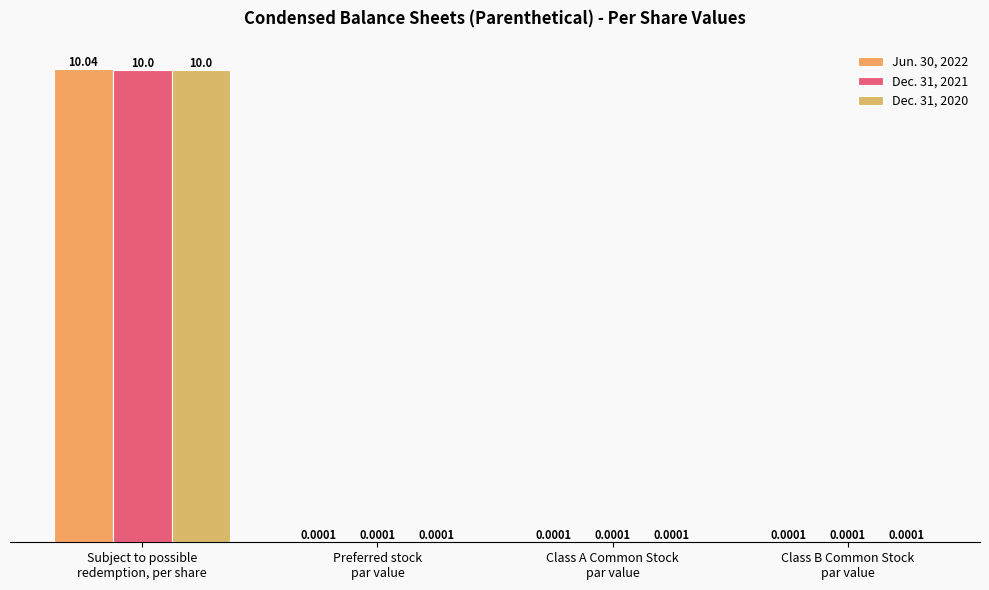

How many groups of bars are there?

4